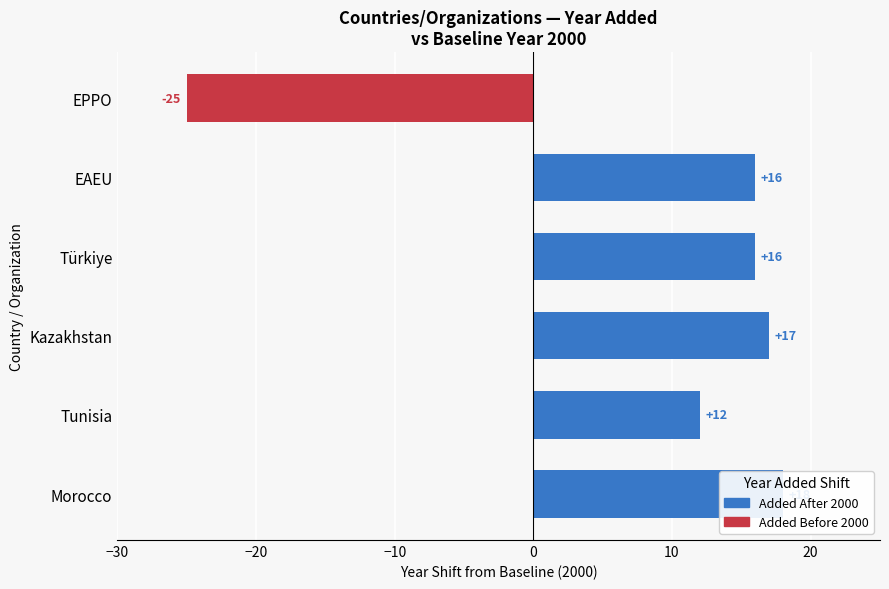

Read the value at Morocco.

18